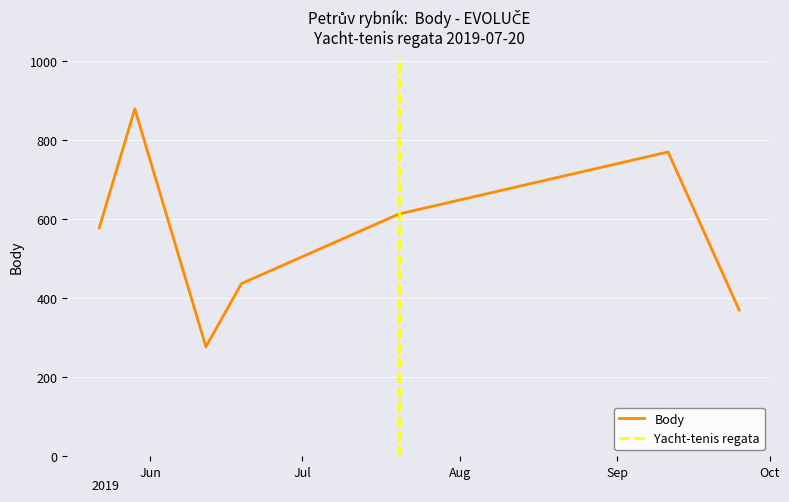

Where does the data first go above 578?

2019-05-29